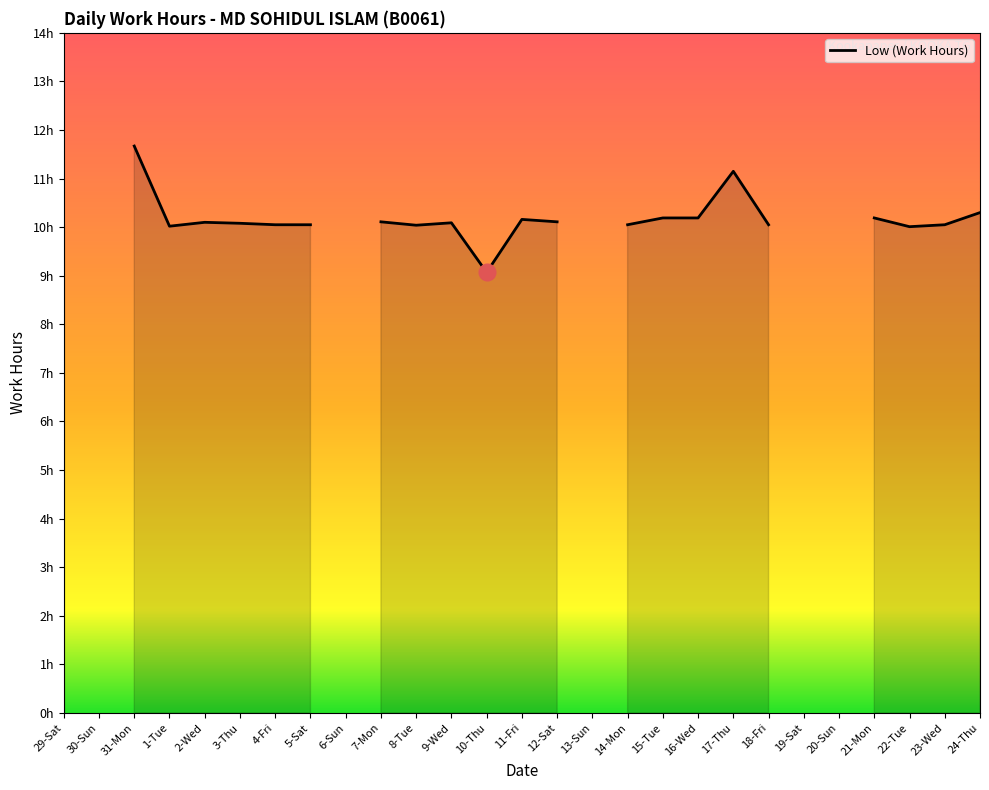

What is the greatest value displayed?

11.7